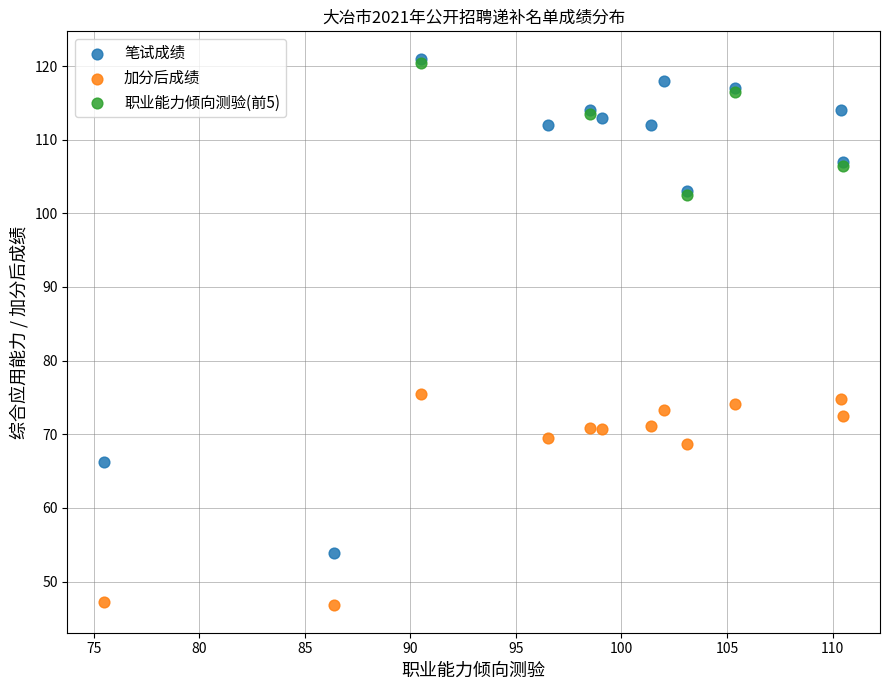

Which series has the widest spread of Y values?

笔试成绩